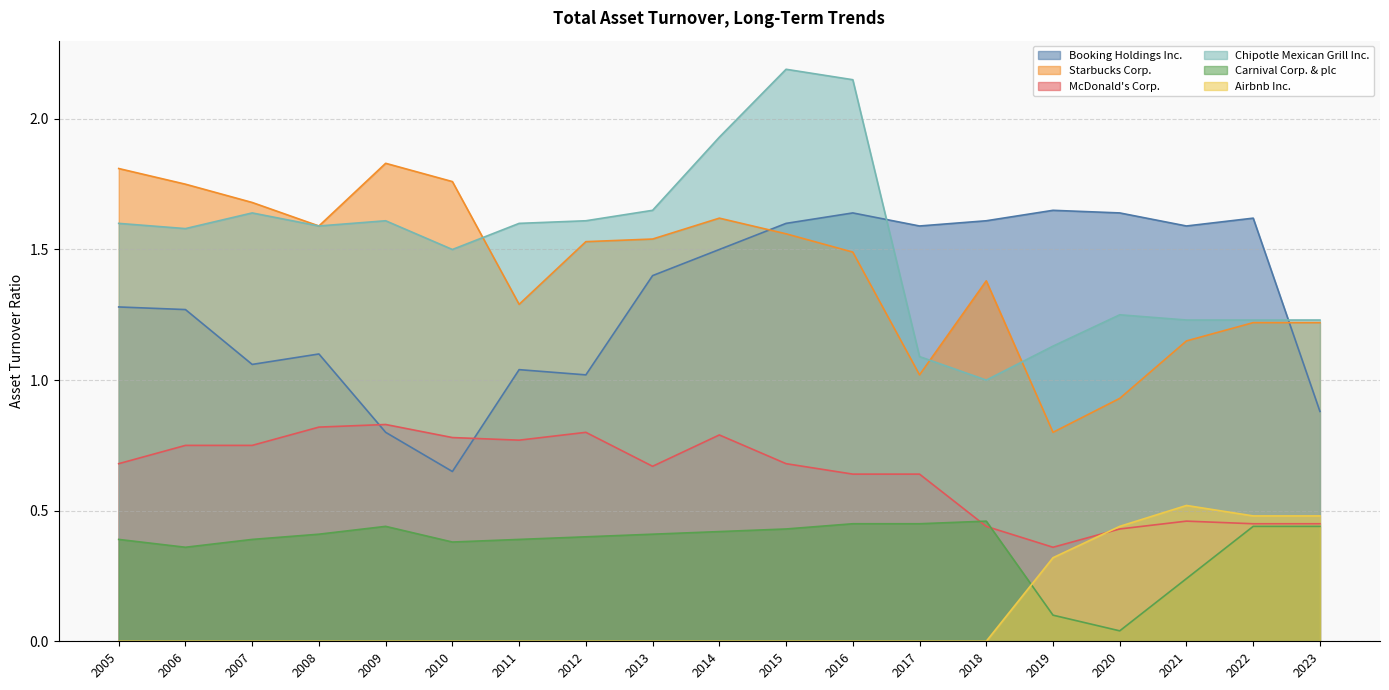

Reading left to right, transcribe all the data shown in this chart.

Booking Holdings Inc.: 1.3	1.3	1.1	1.1	0.8	0.7	1.0	1.0	1.4	1.5	1.6	1.6	1.6	1.6	1.6	1.6	1.6	1.6	0.9
Starbucks Corp.: 1.8	1.8	1.7	1.6	1.8	1.8	1.3	1.5	1.5	1.6	1.6	1.5	1.0	1.4	0.8	0.9	1.1	1.2	1.2
McDonald's Corp.: 0.7	0.8	0.8	0.8	0.8	0.8	0.8	0.8	0.7	0.8	0.7	0.6	0.6	0.4	0.4	0.4	0.5	0.5	0.5
Chipotle Mexican Grill Inc.: 1.6	1.6	1.6	1.6	1.6	1.5	1.6	1.6	1.6	1.9	2.2	2.1	1.1	1.0	1.1	1.2	1.2	1.2	1.2
Carnival Corp. & plc: 0.4	0.4	0.4	0.4	0.4	0.4	0.4	0.4	0.4	0.4	0.4	0.5	0.5	0.5	0.1	0.0	0.2	0.4	0.4
Airbnb Inc.: 0.0	0.0	0.0	0.0	0.0	0.0	0.0	0.0	0.0	0.0	0.0	0.0	0.0	0.0	0.3	0.4	0.5	0.5	0.5